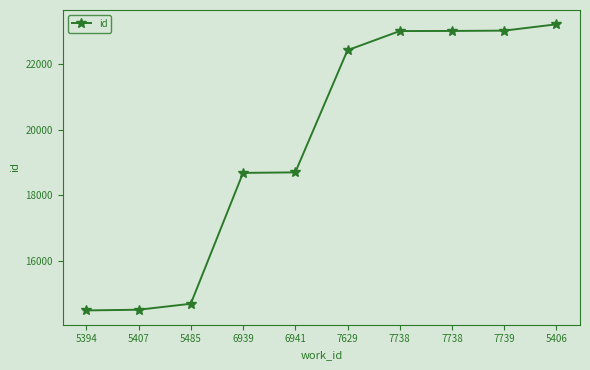

Does the chart have visible grid lines?

No